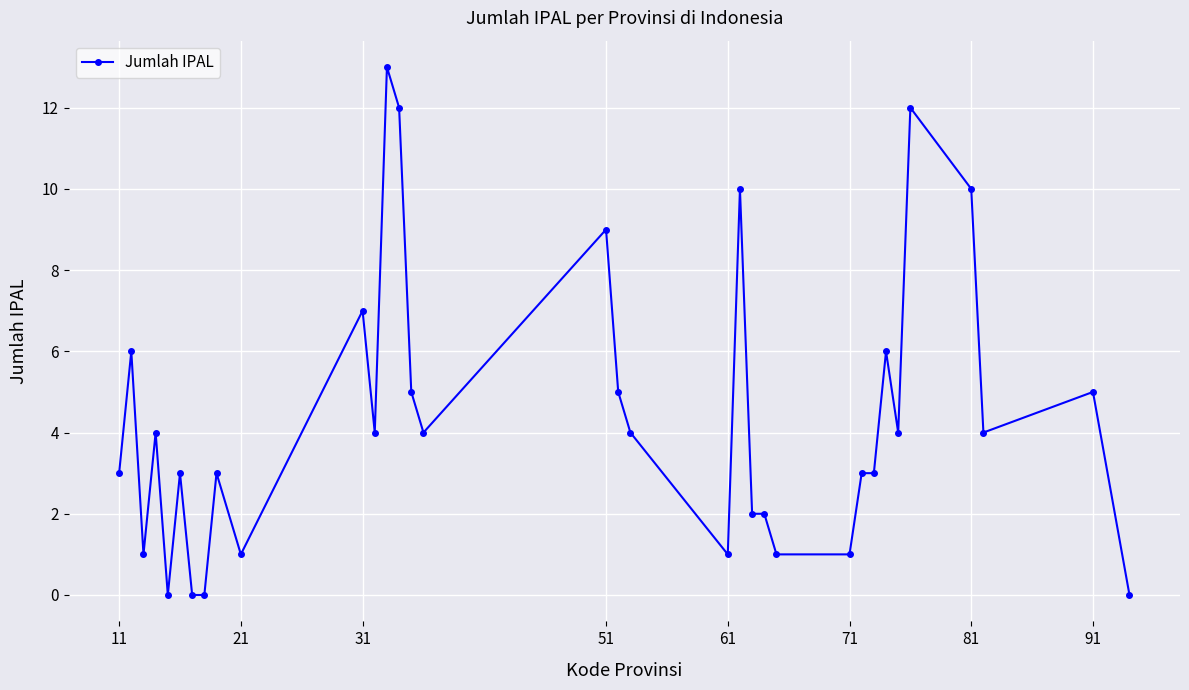

What is the maximum value shown in the chart?

13